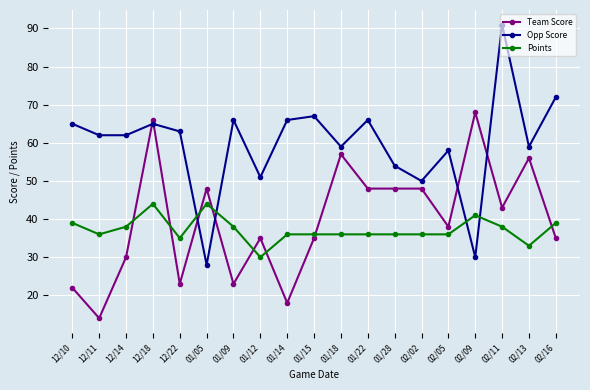

Rank the series by their maximum value, from lowest to highest.

Points, Team Score, Opp Score